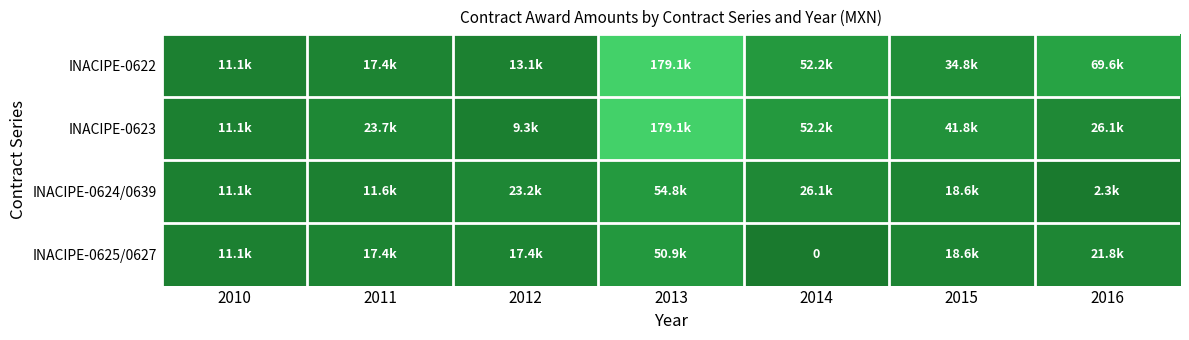

The INACIPE-0625/0627 series shows 29910.9 at 2011. True or false?

False